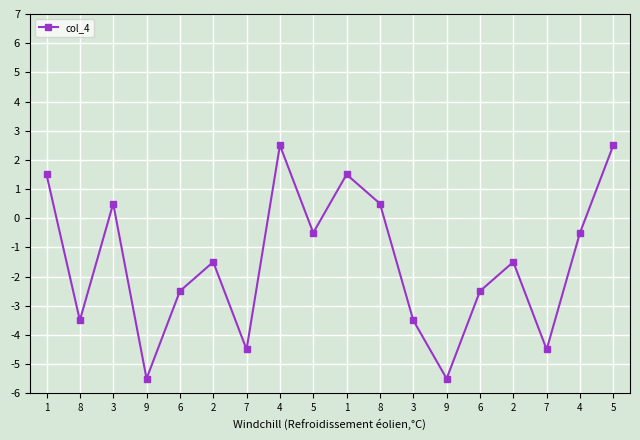

What is the difference between the second highest and minimum values?

8.0